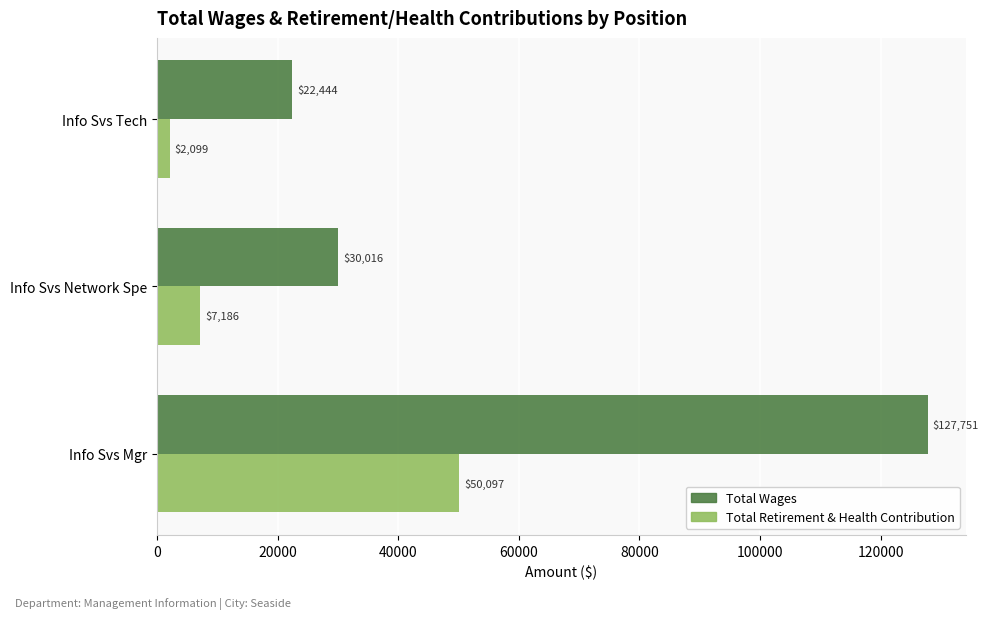

List the labels in order of Total Wages value, smallest first.

Info Svs Tech, Info Svs Network Spe, Info Svs Mgr